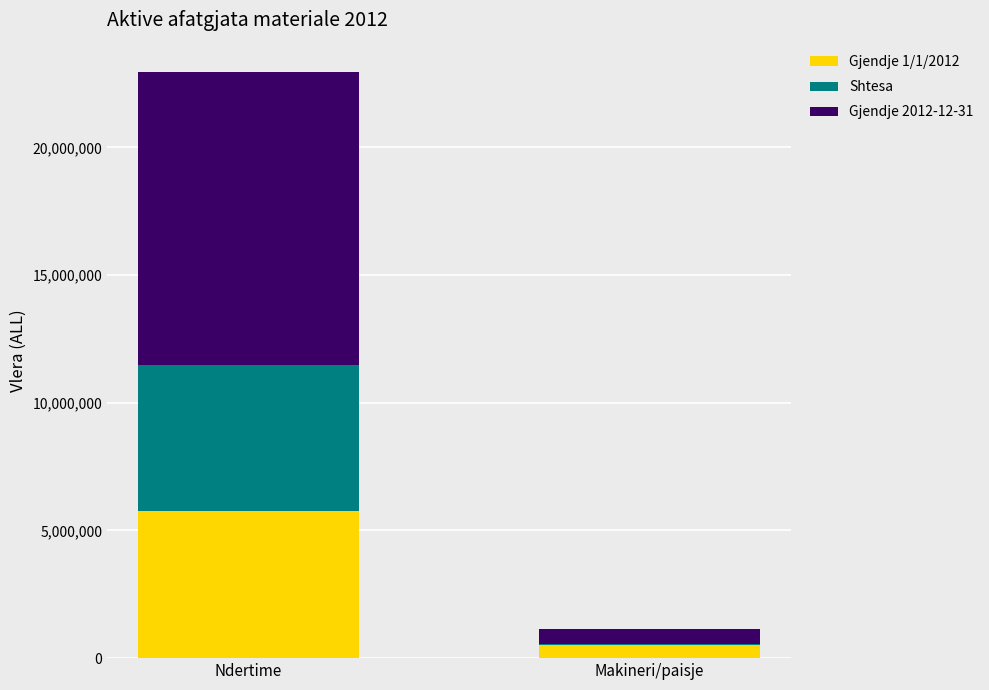

The value of Gjendje 1/1/2012 at Ndertime is 5765647. True or false?

True